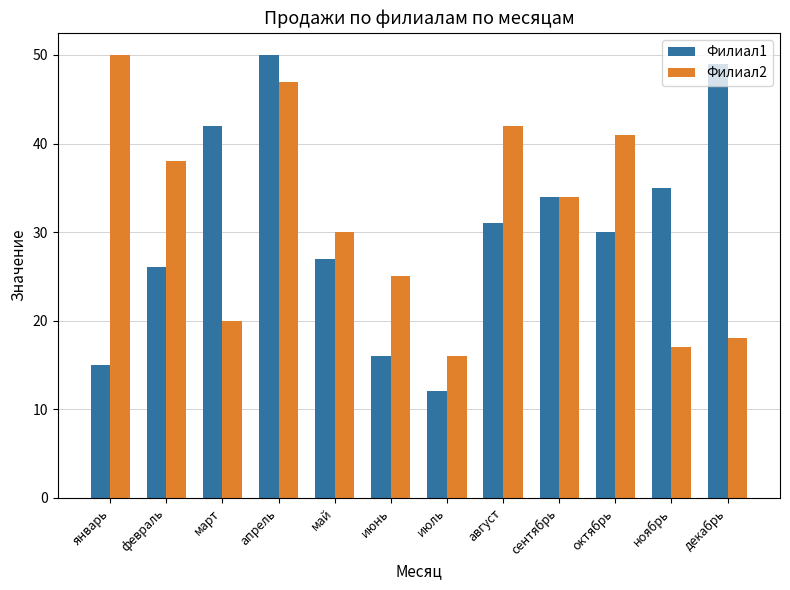

What is the approximate value of Филиал1 at январь?

15